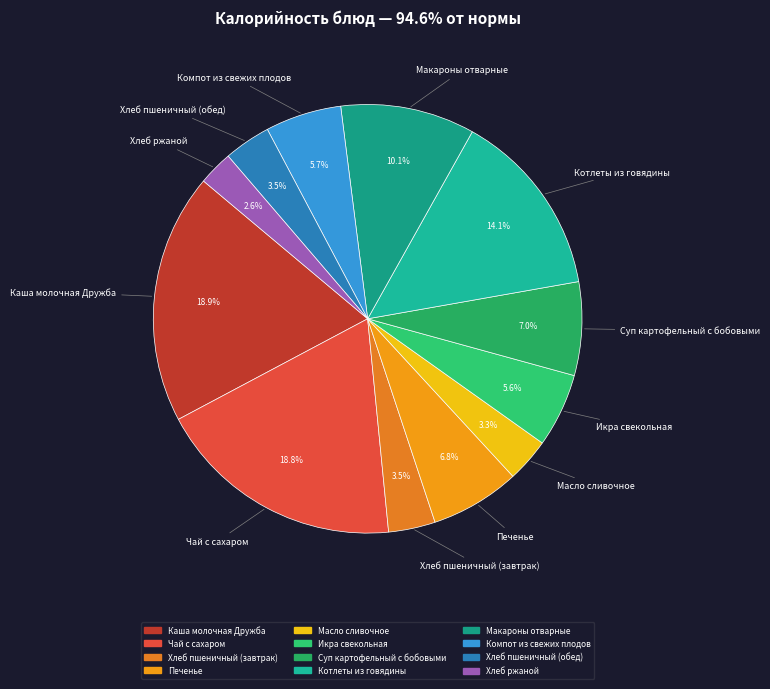

To the nearest percent, what portion does Хлеб ржаной represent?

3%